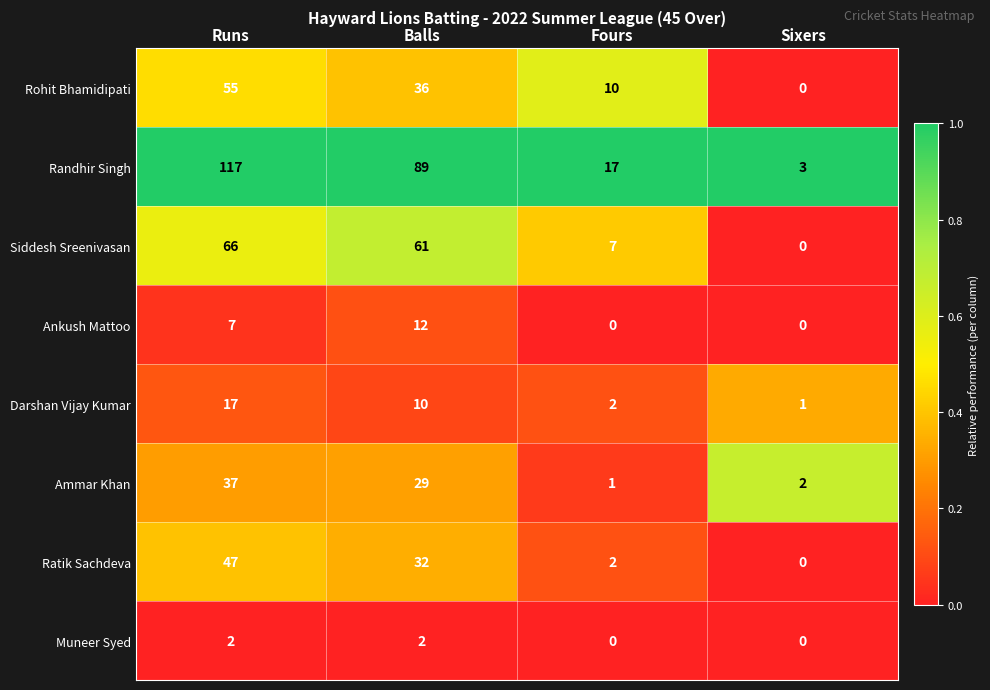

Between Runs and Fours, which series saw the biggest shift?

Randhir Singh